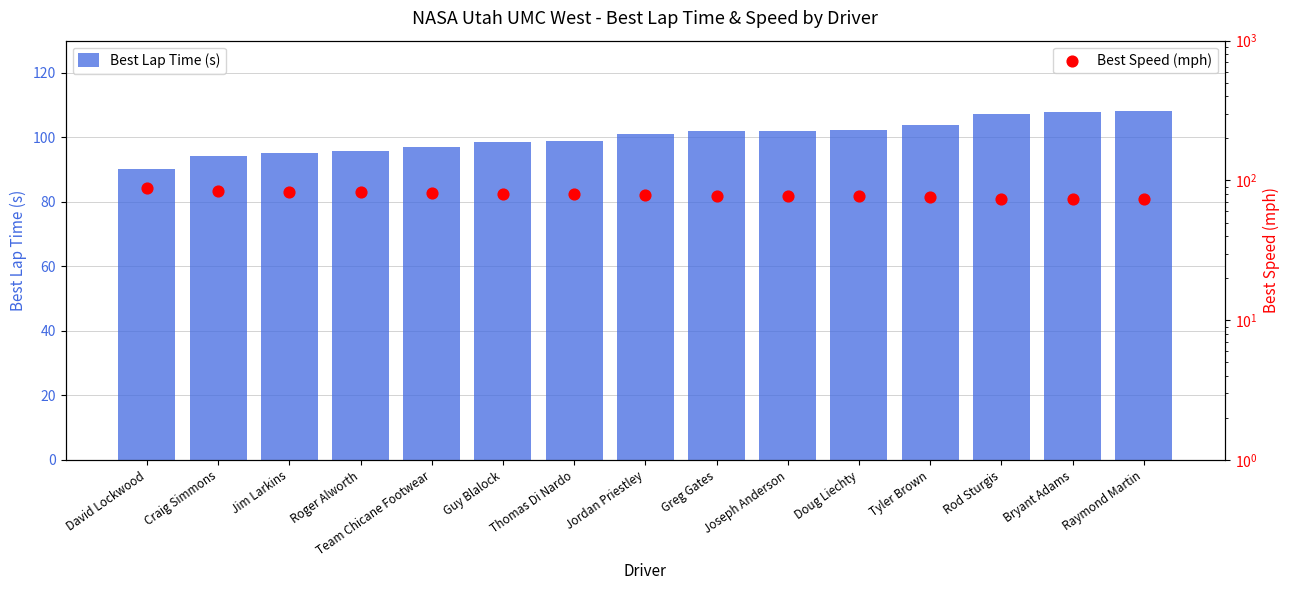

At how many categories does at least one series exceed 99?

8